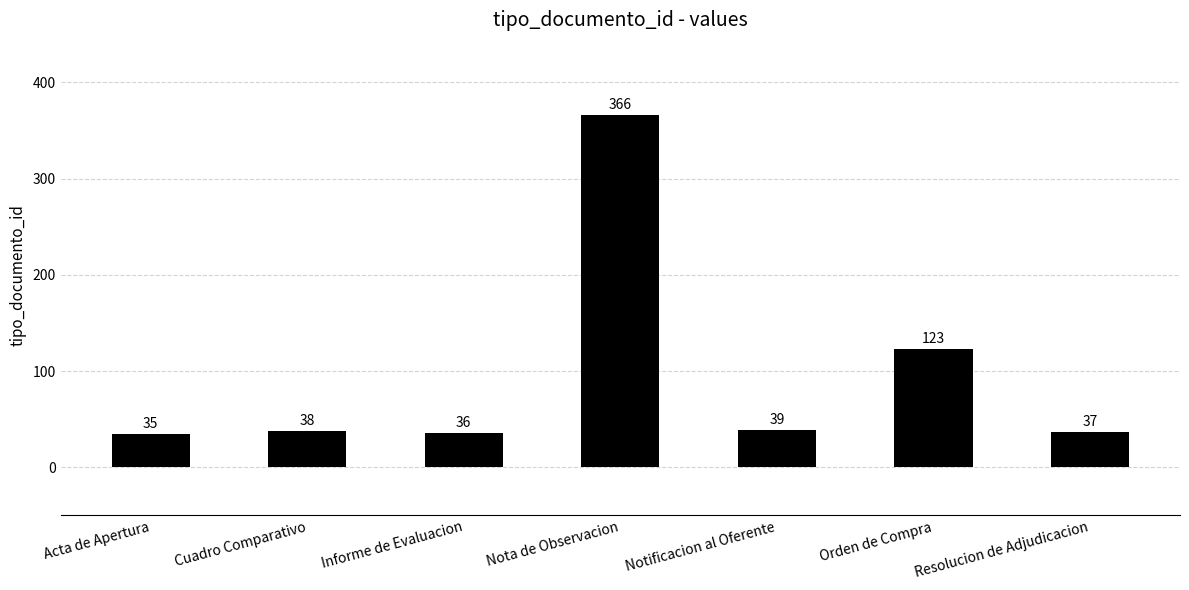

At which category does the chart reach its minimum across all series?

Acta de Apertura